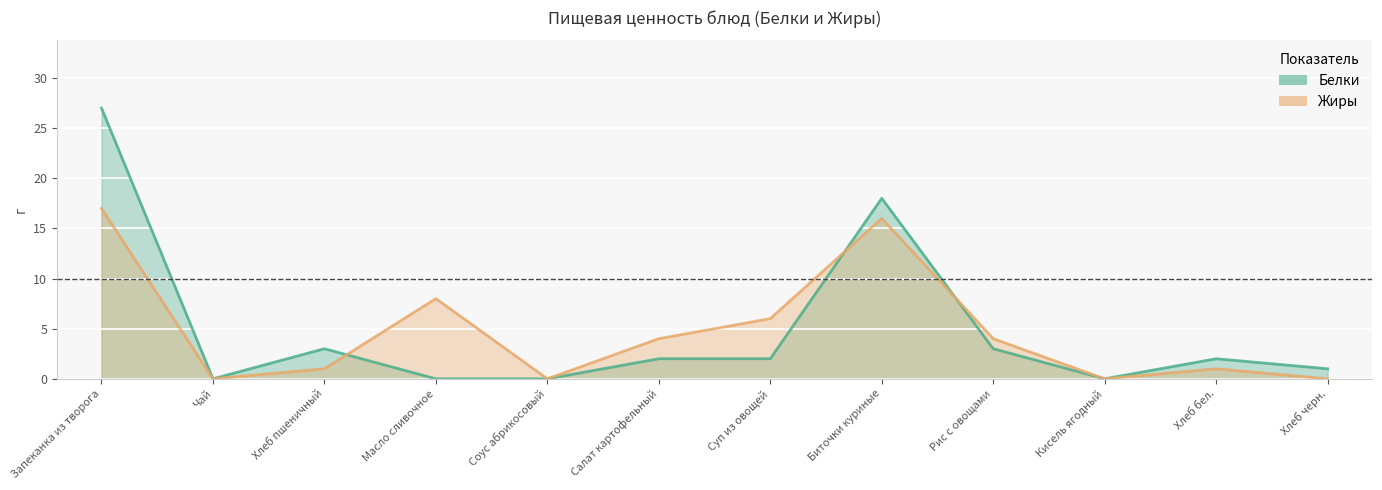

Reading right to left, what are all the values shown in this chart?

Белки: 1	2	0	3	18	2	2	0	0	3	0	27
Жиры: 0	1	0	4	16	6	4	0	8	1	0	17